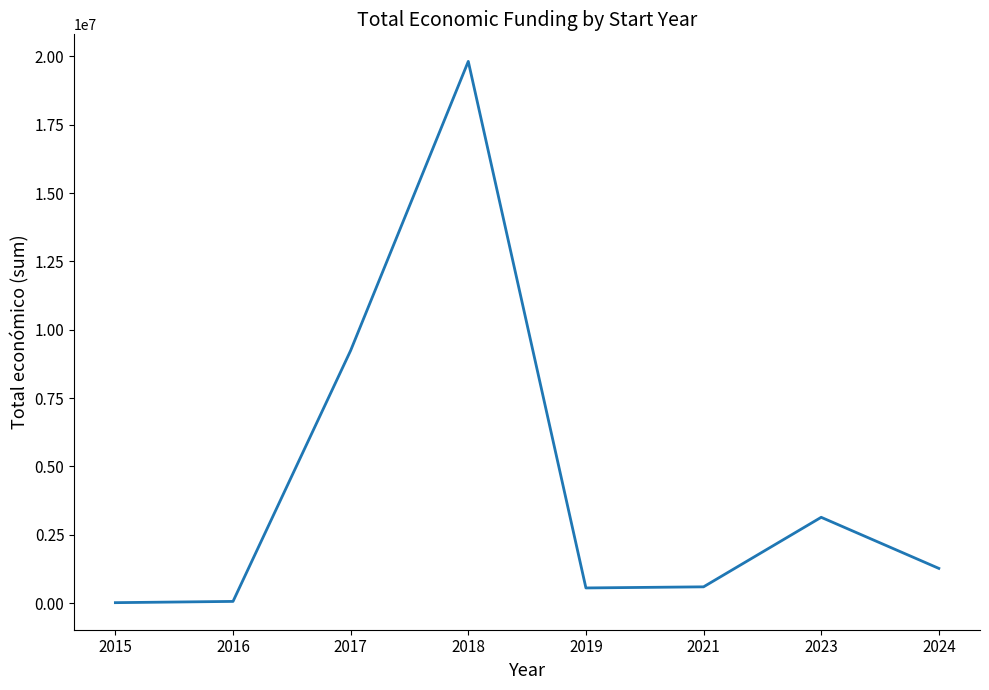

True or false: the data has more than 1 interior local peaks.

True